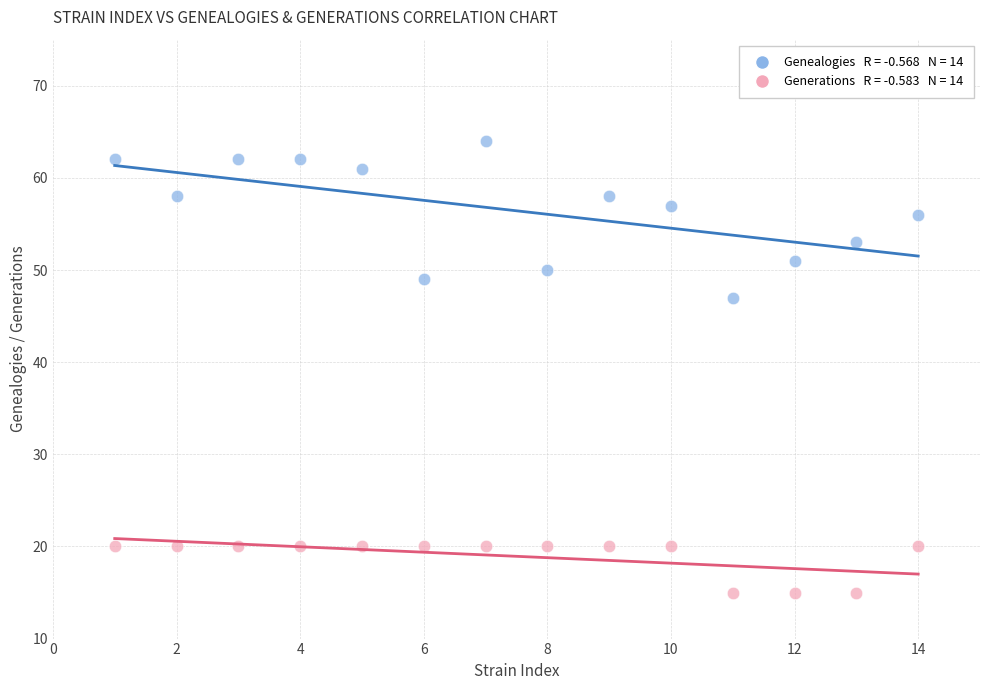

Across all data points, what is the range of Y values (max minus min)?

49